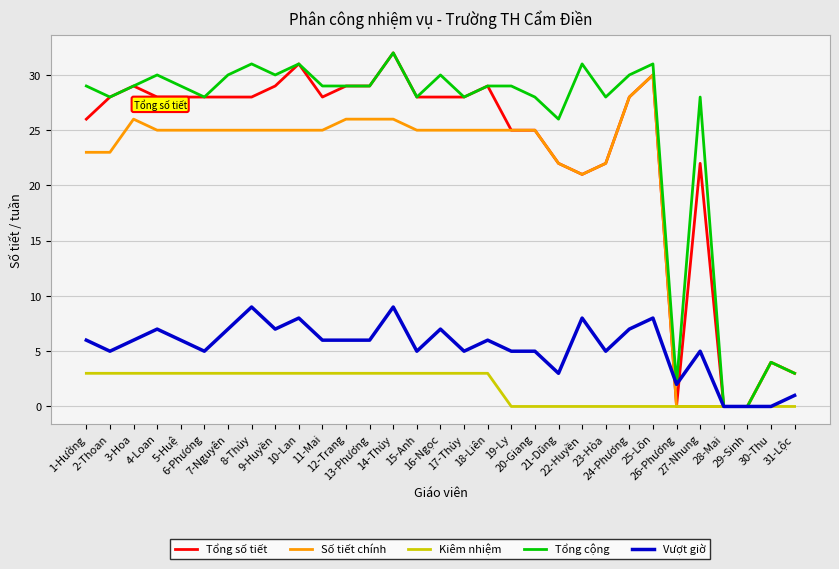

What is the difference between the Tổng số tiết values at 25-Lõn and 11-Mai?

2